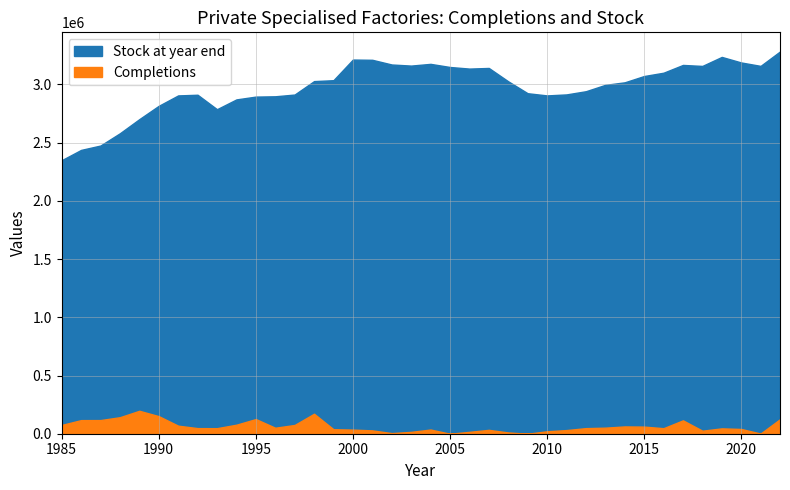

Which category has the lowest value in the Completions series?

2005